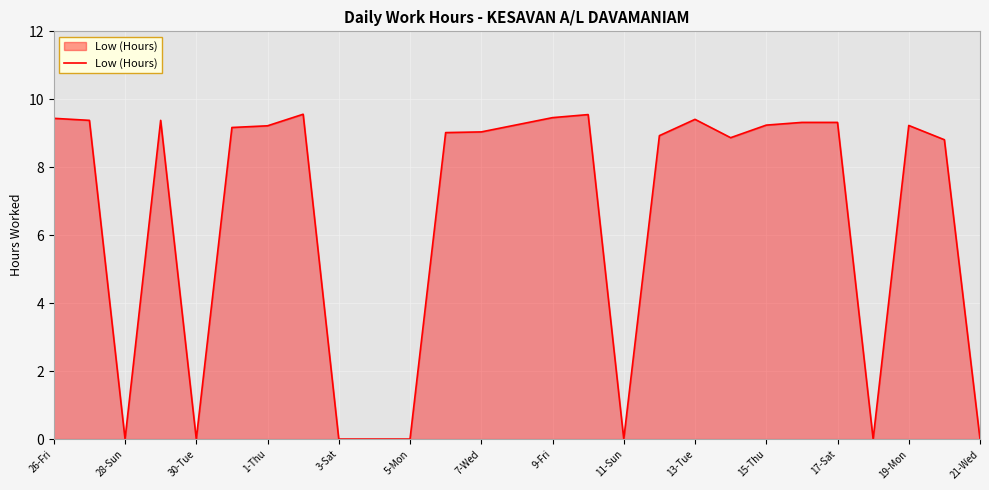

What is the difference between the maximum and minimum values?

9.6